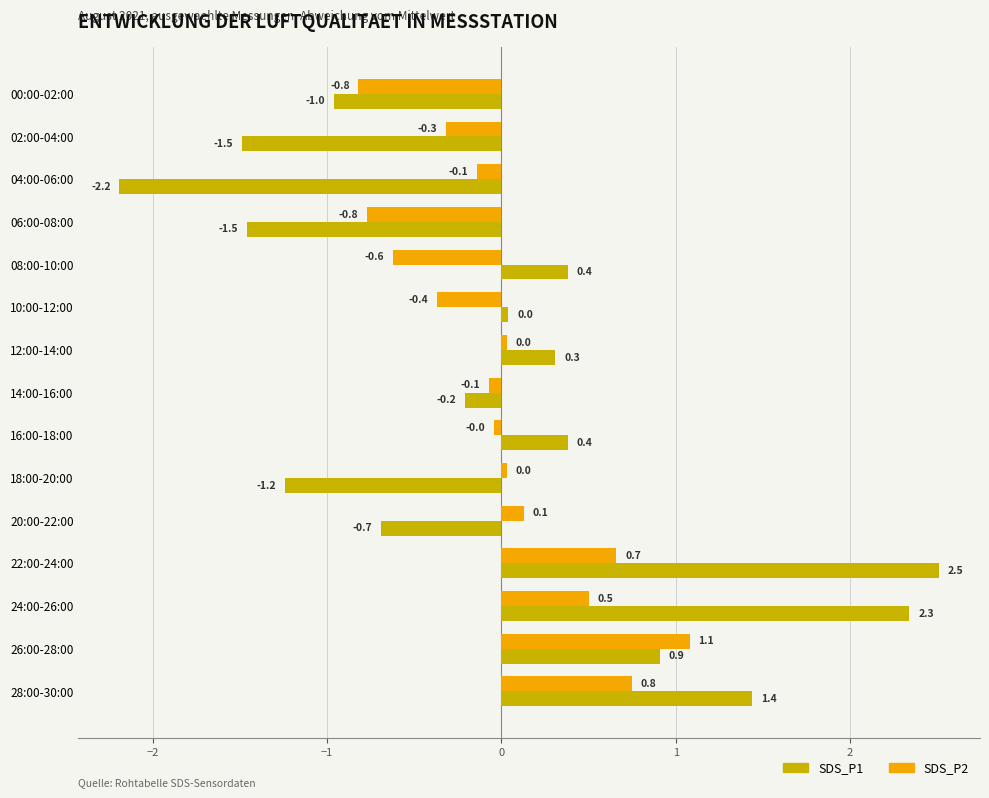

Which series has the largest range (max minus min)?

SDS_P1